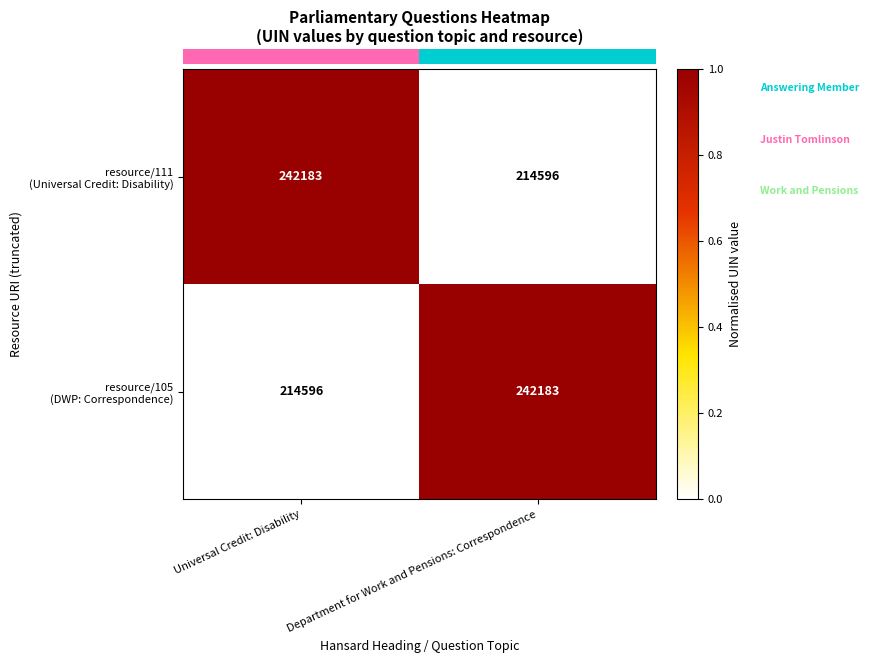

What is the spread (max minus min) of values at Department for Work and Pensions: Correspondence?

27587